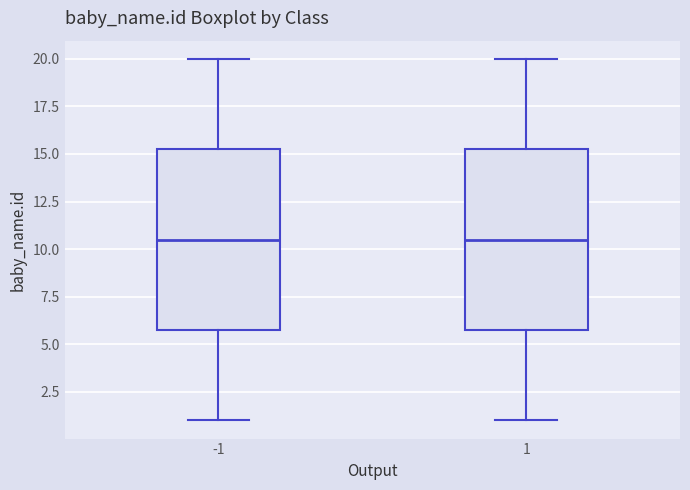

Reading left to right, transcribe this box plot: for each box, give where its median line is, the range the box spans, and where its two whiskers end, as read against the y-axis. The values are not printed on the chart, so give them approximately, as read against the axis.

-1: median 10.5, box 6.0 to 15.5, whiskers 1.0 to 20.0
1: median 10.5, box 6.0 to 15.5, whiskers 1.0 to 20.0